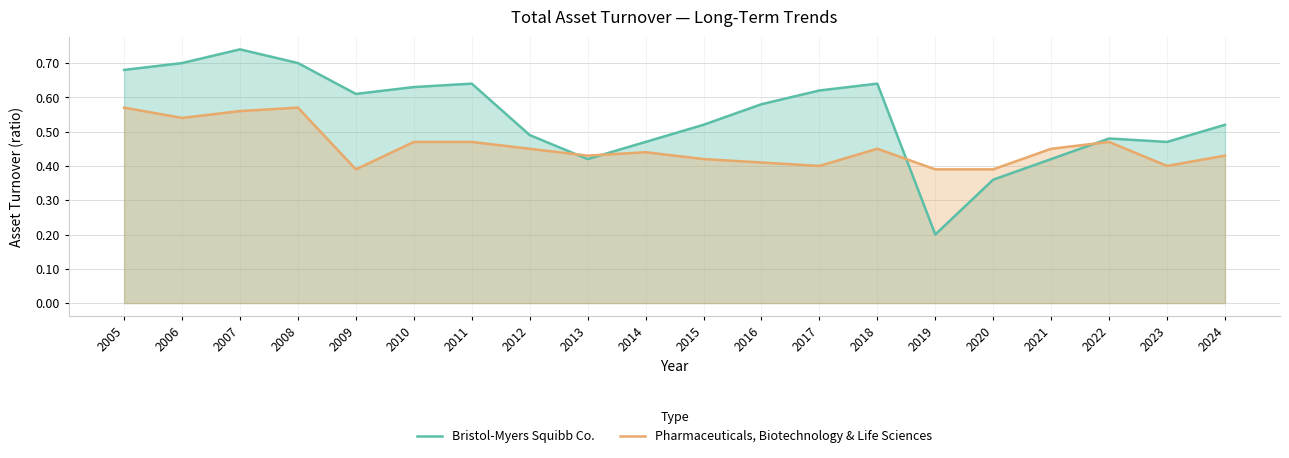

How many distinct data groups are displayed?

2